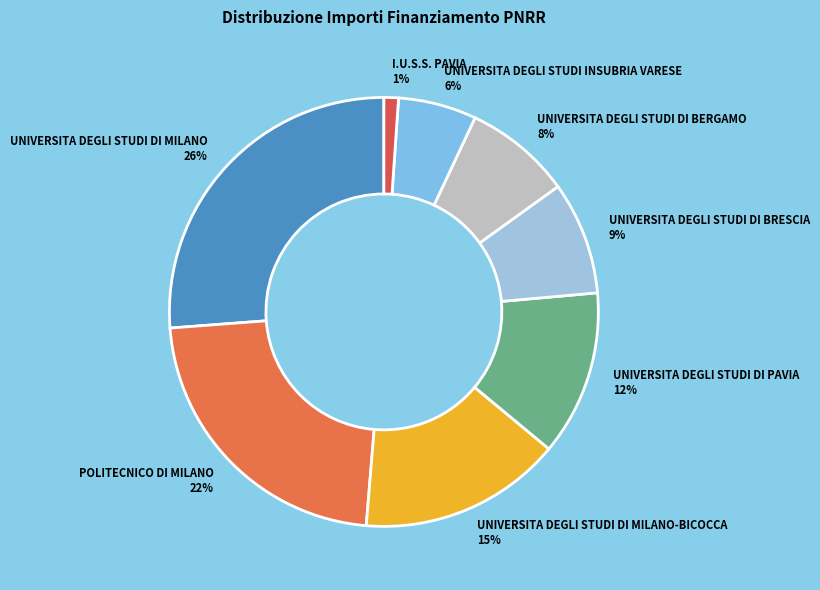

Does any single category account for the majority?

No